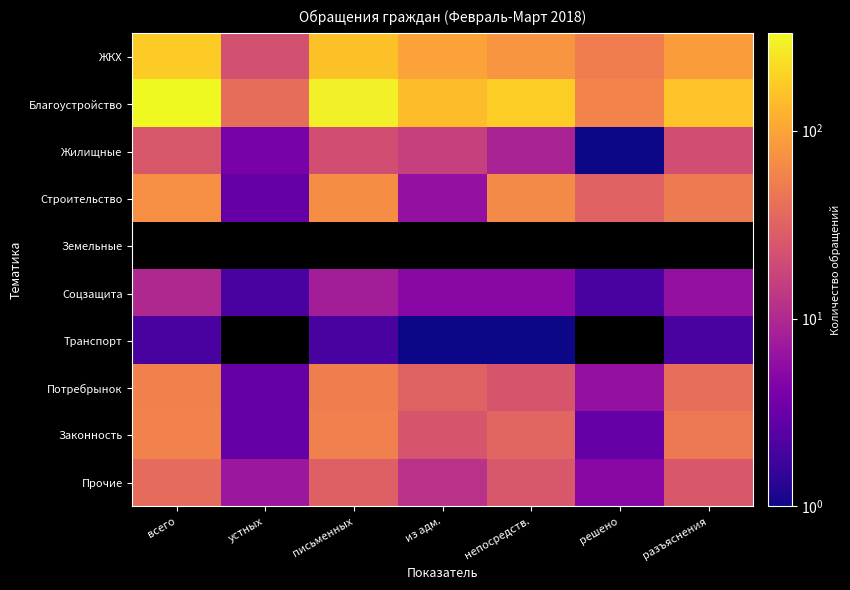

What is the difference between the second highest and second lowest values in the Жилищные series?

17.0